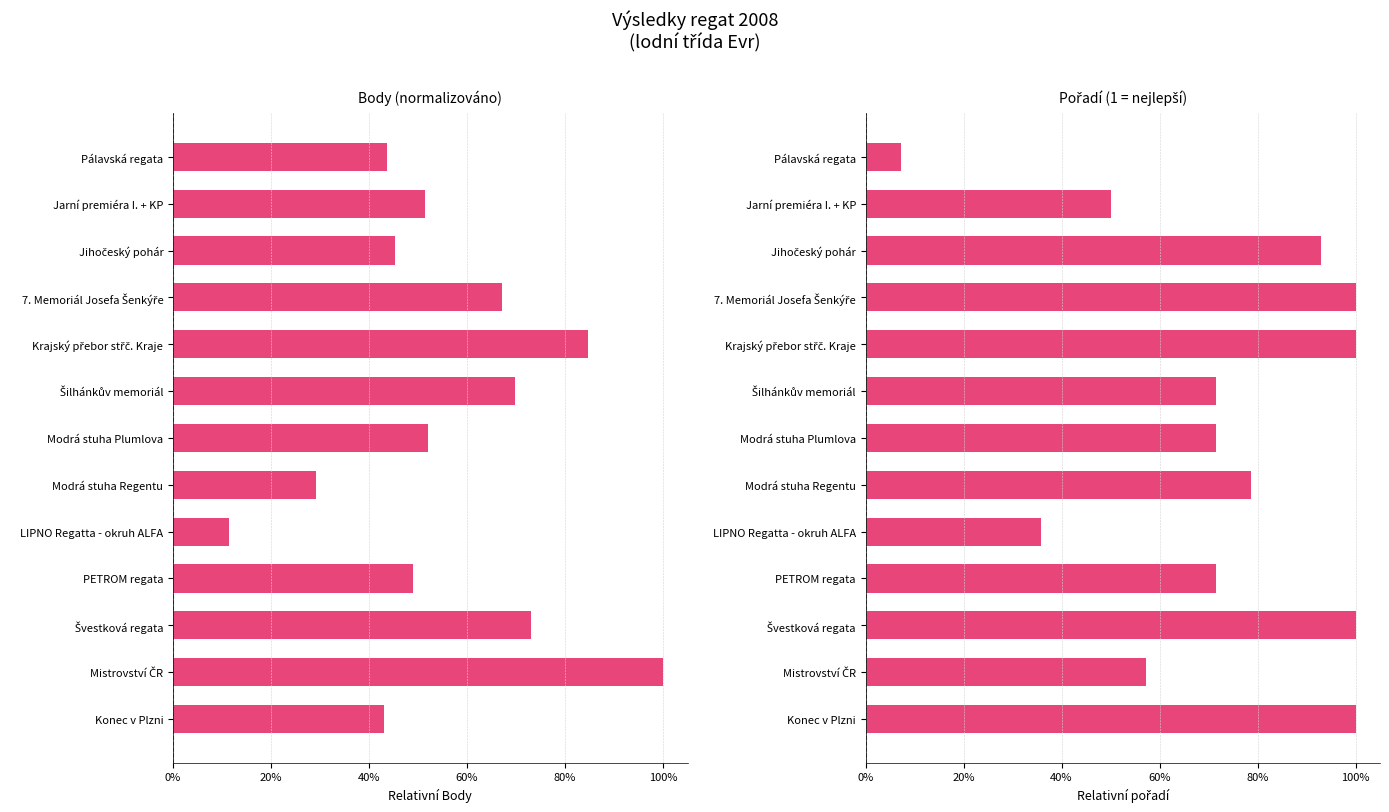

At how many categories does at least one series exceed 0?

13